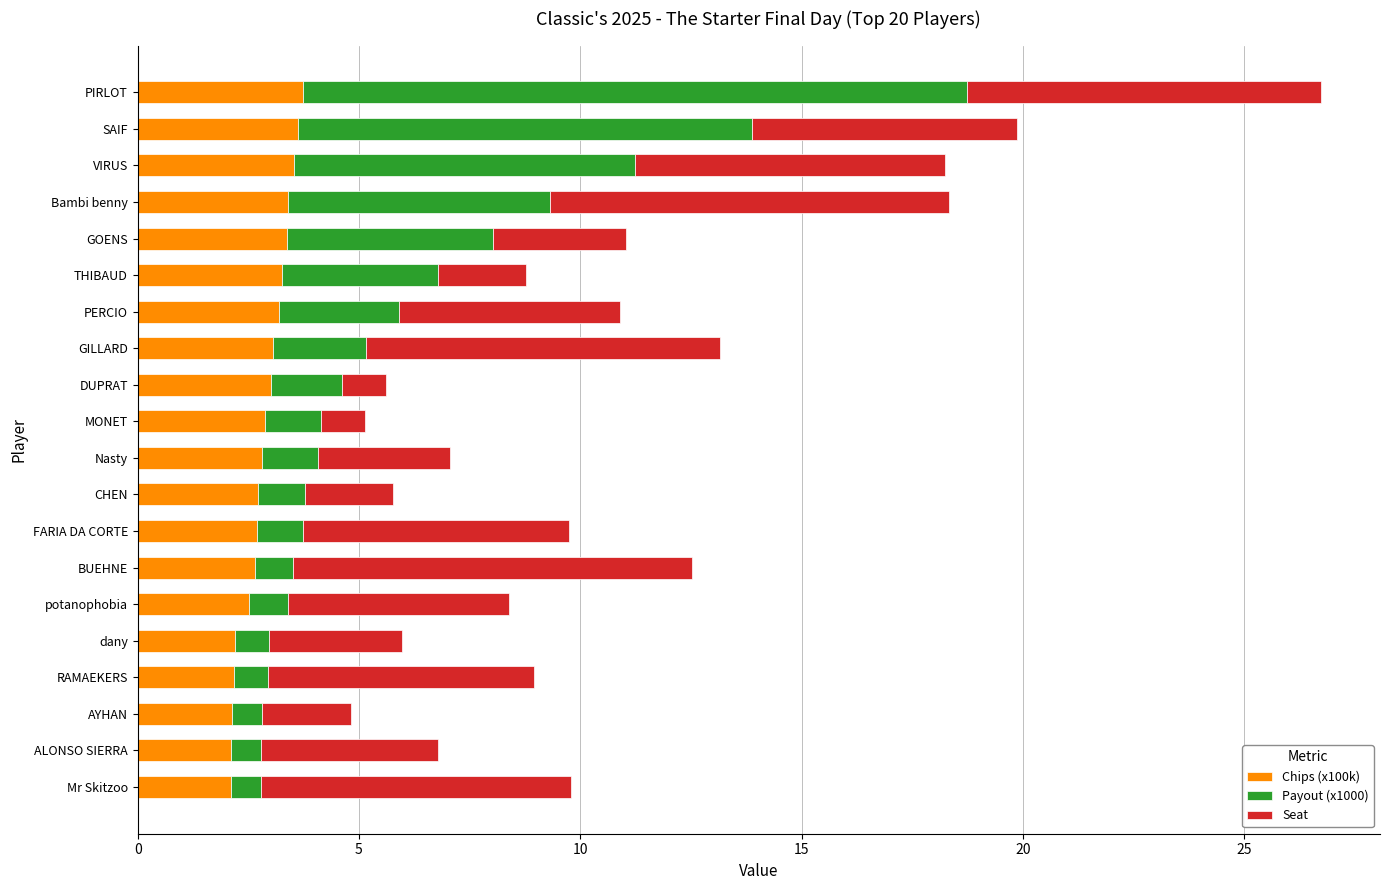

At which category is the sum across all series the highest?

PIRLOT